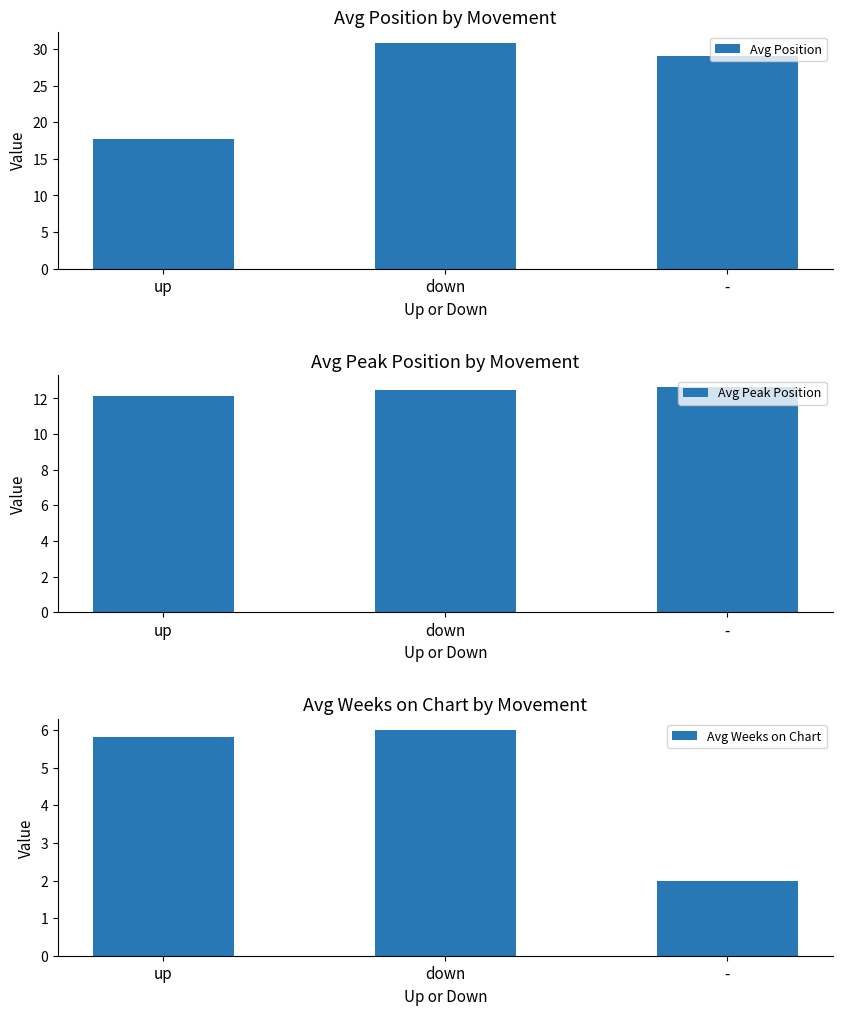

The Avg Position series shows 46.2 at -. True or false?

False